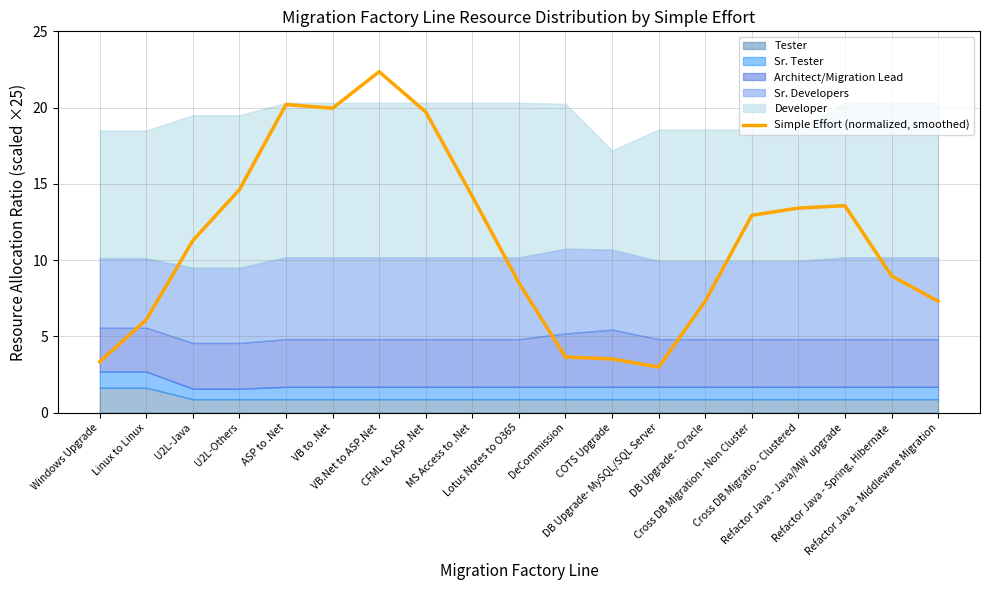

Which label corresponds to the smallest value in the chart?

DB Upgrade- MySQL/SQL Server